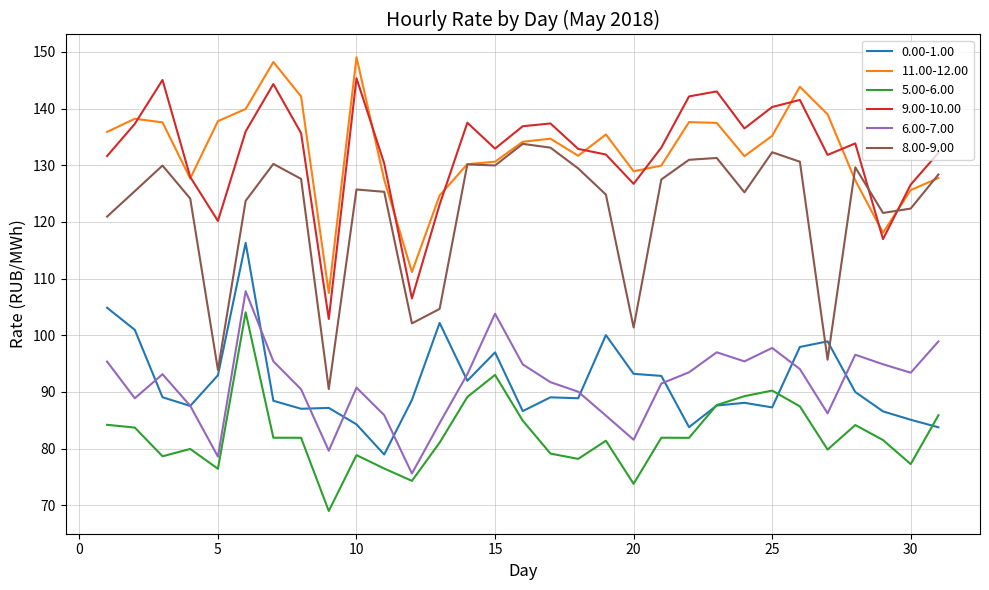

Rank the series by their maximum value, from lowest to highest.

5.00-6.00, 6.00-7.00, 0.00-1.00, 8.00-9.00, 9.00-10.00, 11.00-12.00